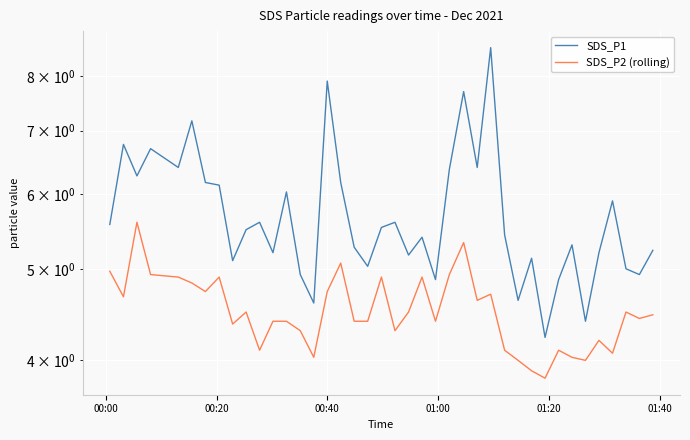

Reading left to right, what are all the values shown in this chart?

SDS_P1: 5.6	6.8	6.3	6.7	6.4	7.2	6.2	6.1	5.1	5.5	5.6	5.2	6.0	4.9	4.6	7.9	6.2	5.3	5.0	5.5	5.6	5.2	5.4	4.9	6.4	7.7	6.4	8.6	5.4	4.6	5.1	4.2	4.9	5.3	4.4	5.2	5.9	5.0	4.9	5.2
SDS_P2 (rolling): 5.0	4.7	5.6	4.9	4.9	4.8	4.7	4.9	4.4	4.5	4.1	4.4	4.4	4.3	4.0	4.7	5.1	4.4	4.4	4.9	4.3	4.5	4.9	4.4	4.9	5.3	4.6	4.7	4.1	4.0	3.9	3.8	4.1	4.0	4.0	4.2	4.1	4.5	4.4	4.5